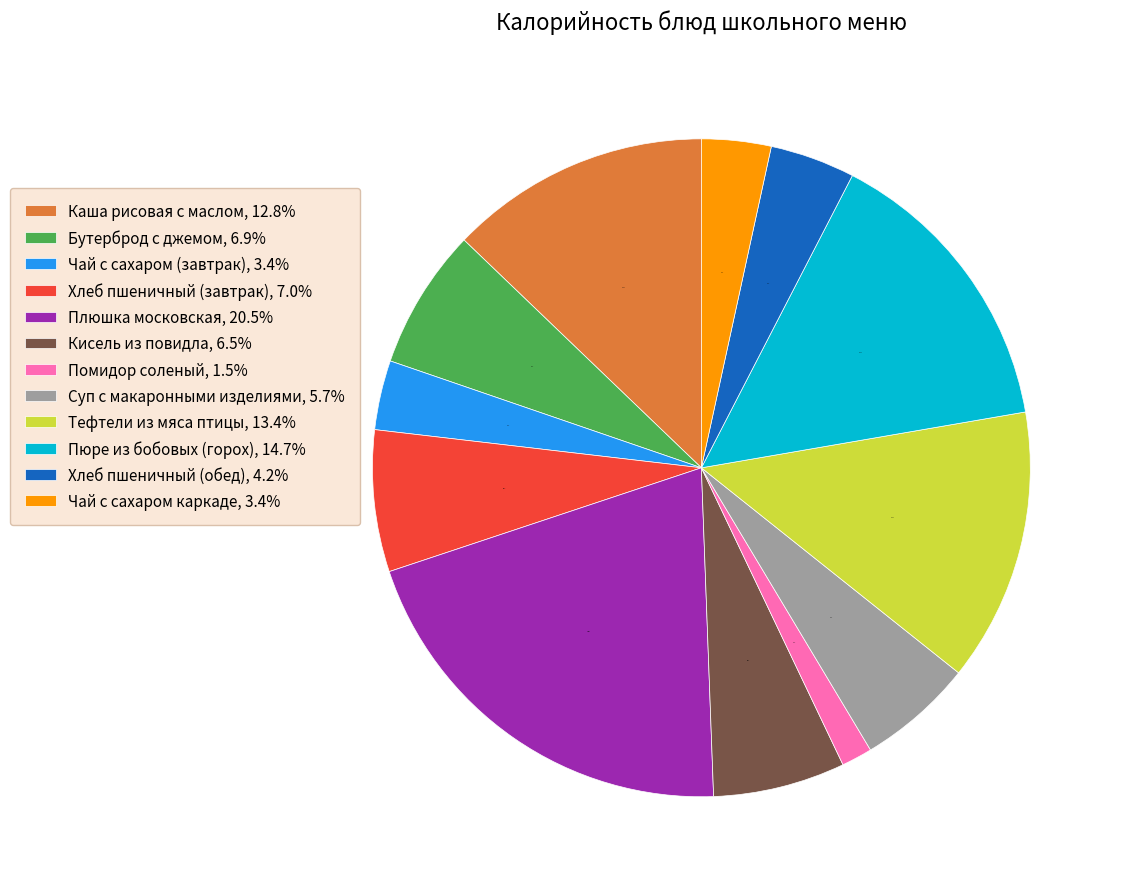

How much of the chart is everything except Каша рисовая с маслом?

87.2%